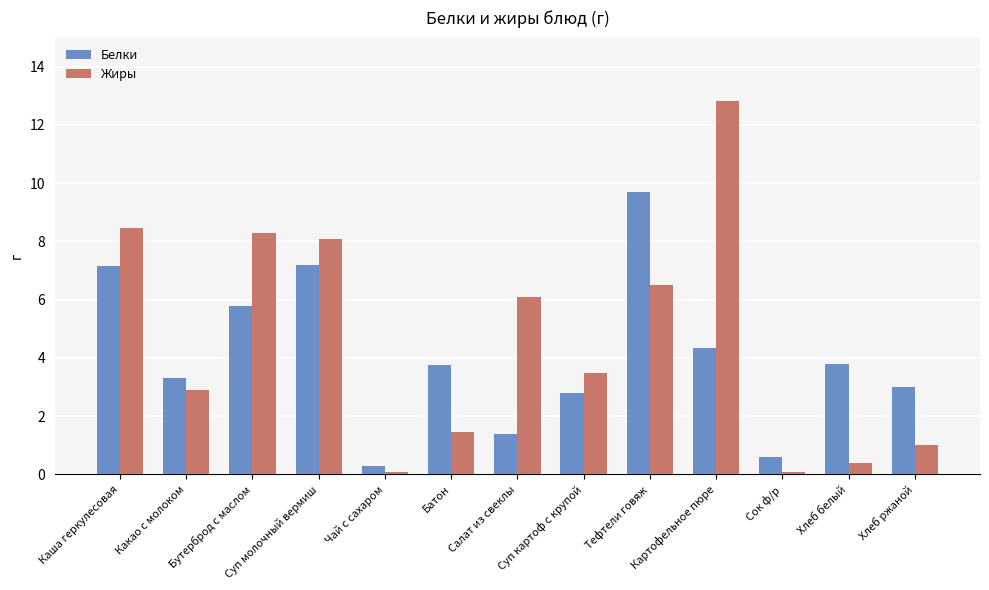

Are the bars grouped side by side (vs. stacked)?

Yes